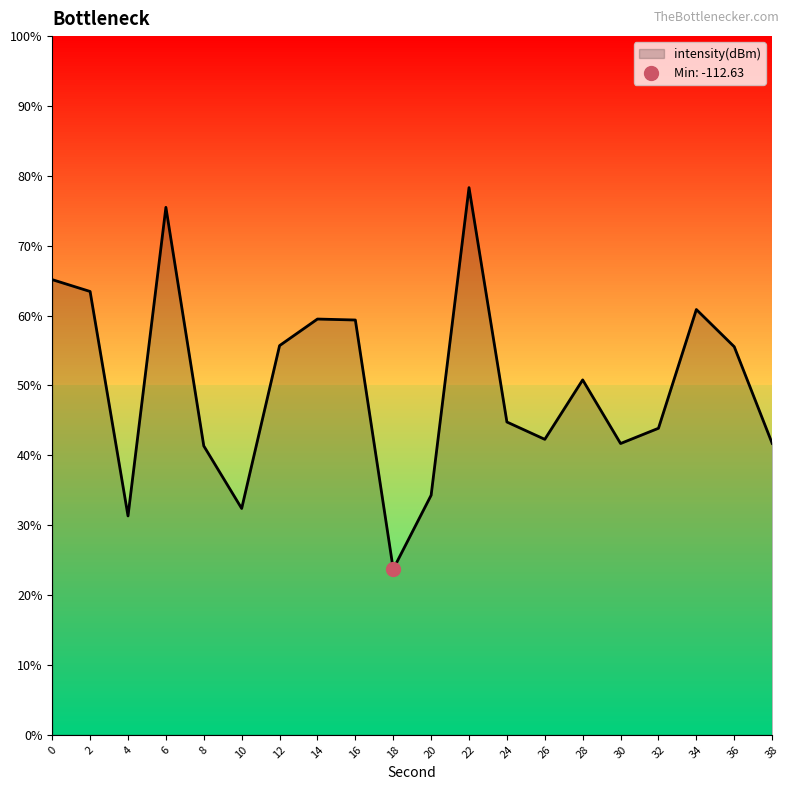

Which label corresponds to the largest value in the chart?

22